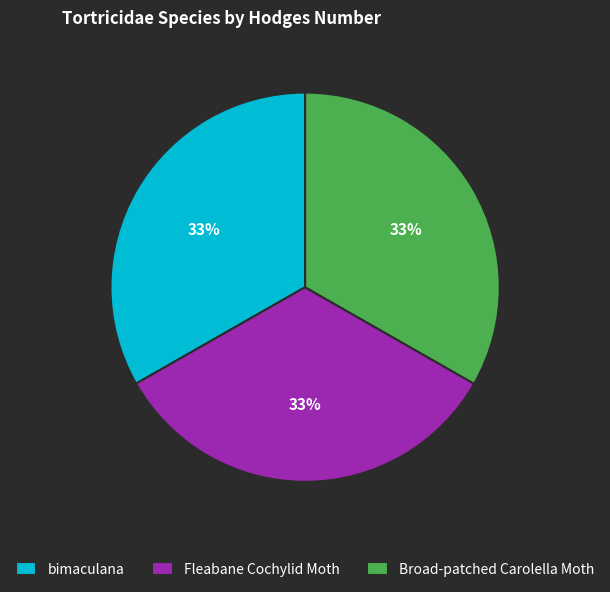

To the nearest percent, what percentage of the pie is bimaculana?

33%